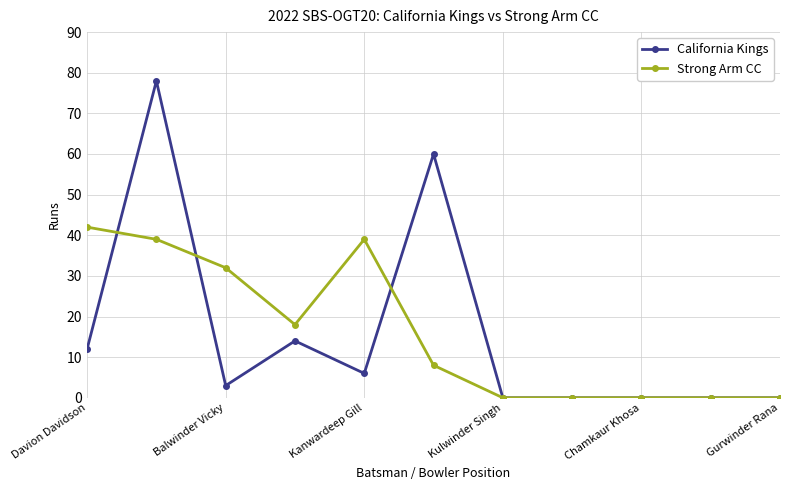

Rank the series by their maximum value, from highest to lowest.

California Kings, Strong Arm CC